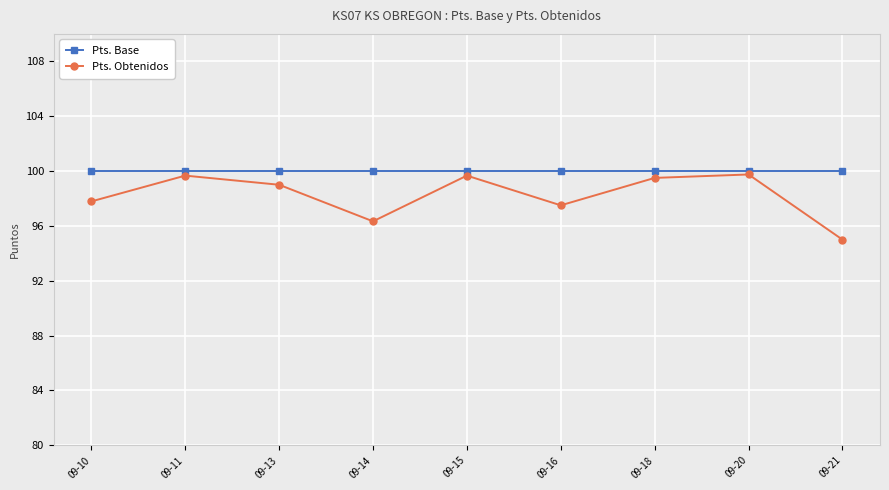

List the series in order of their overall mean, lowest first.

Pts. Obtenidos, Pts. Base